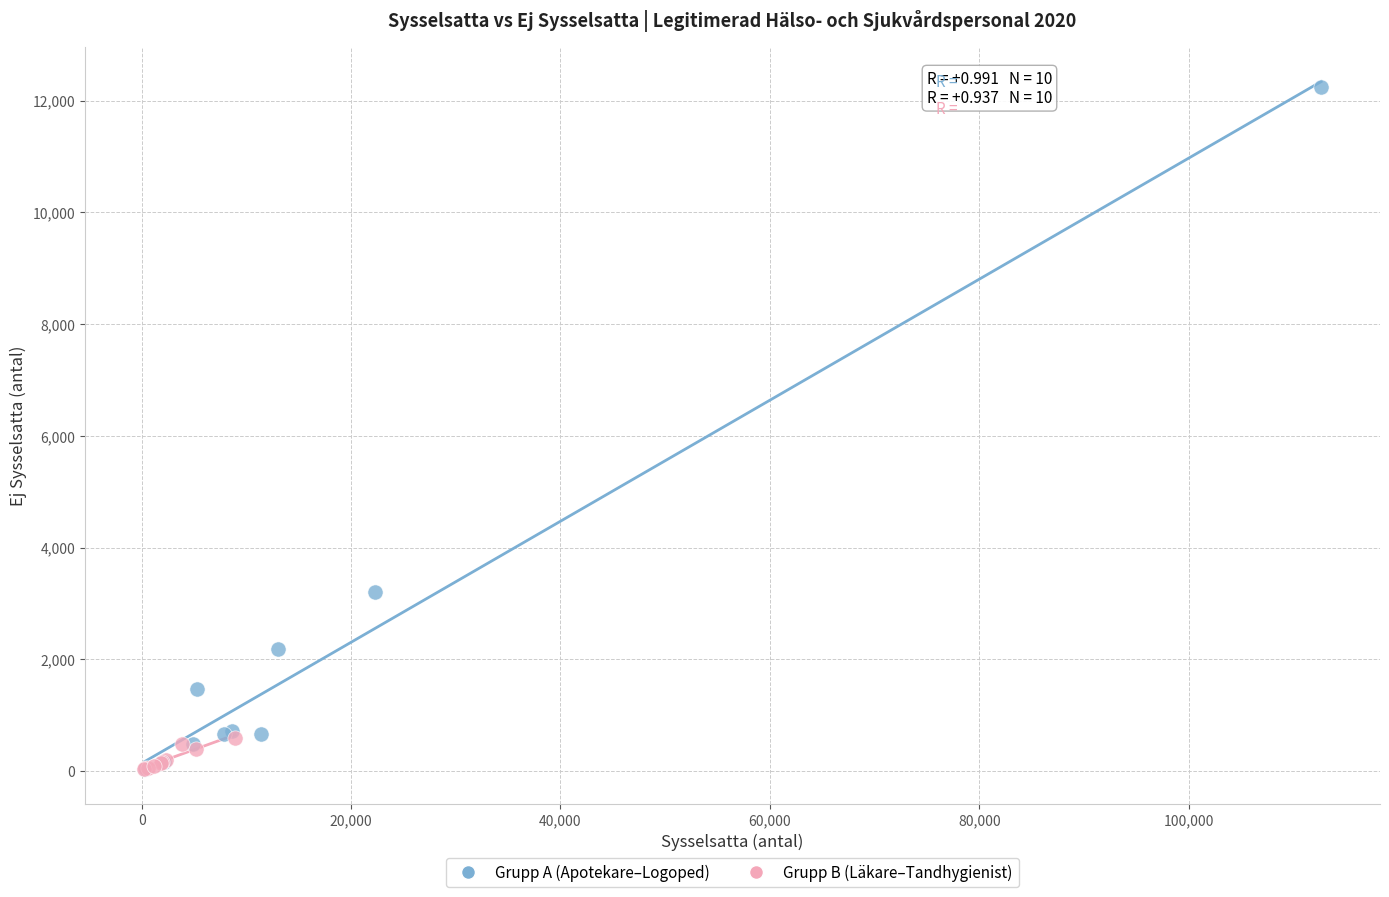

What are all the series names shown in the legend?

Grupp A (Apotekare–Logoped), Grupp B (Läkare–Tandhygienist)